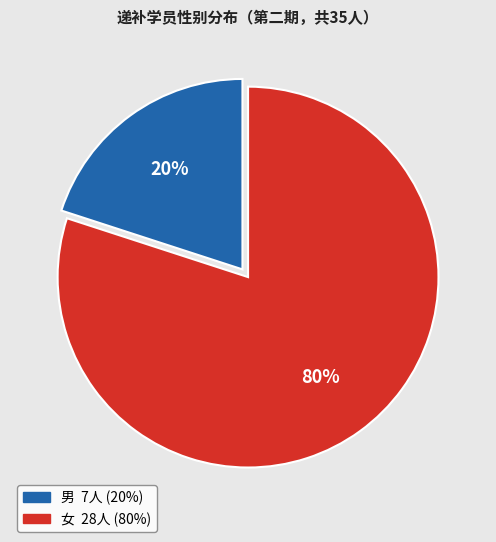

To the nearest percent, what is the difference between the 男 and 女 slice percentages?

60%